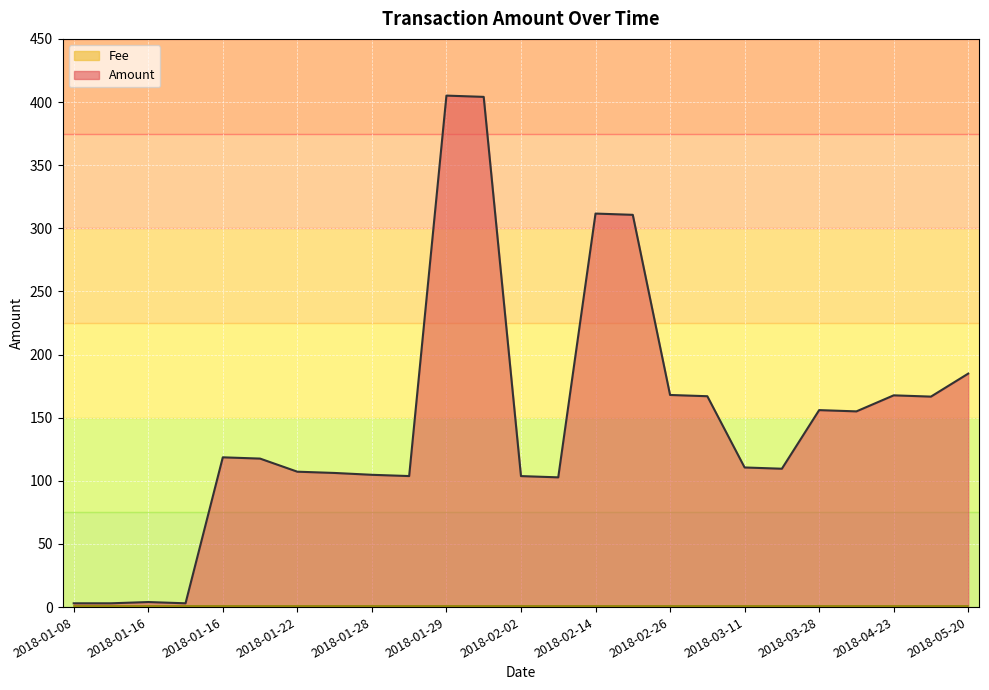

How many lines are shown in the chart?

2